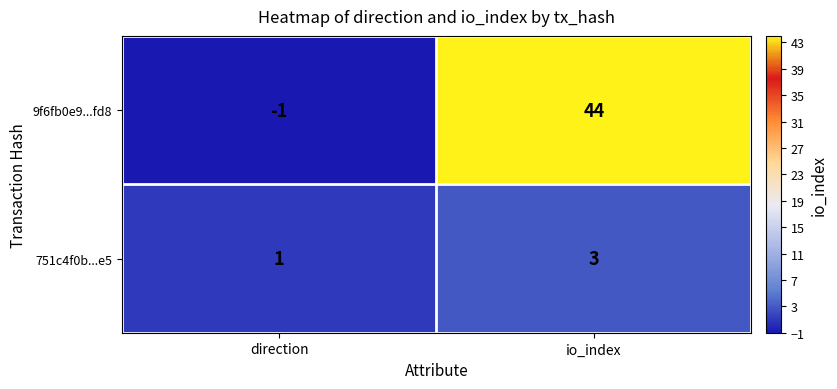

At which label is 751c4f0b...e5 closest to 2?

direction